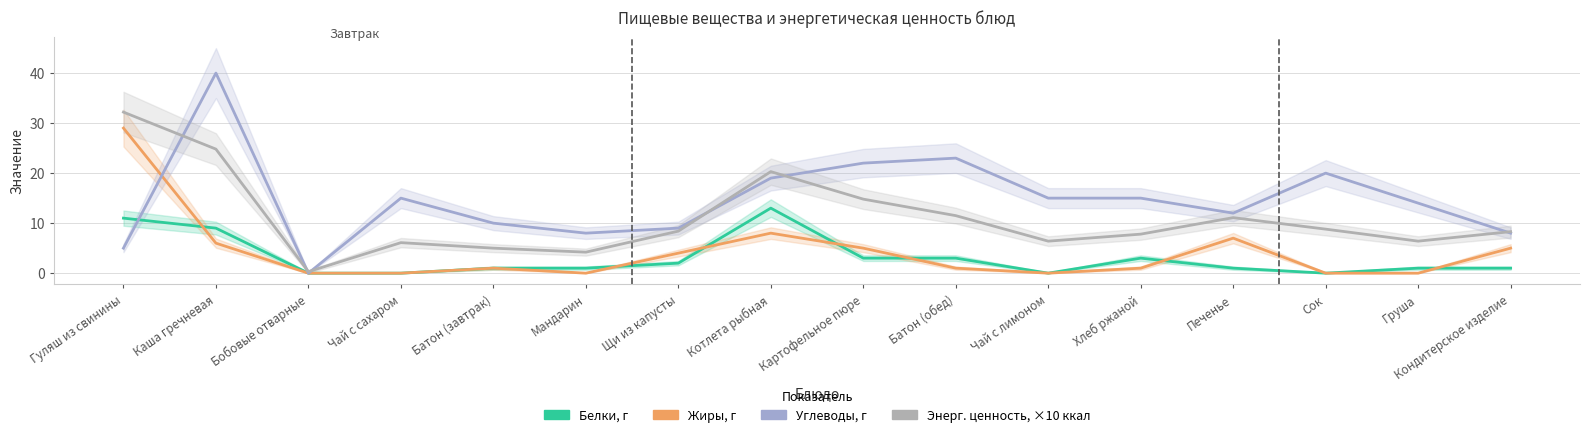

After their last crossing, which series has the higher values: Жиры, г or Углеводы, г?

Углеводы, г